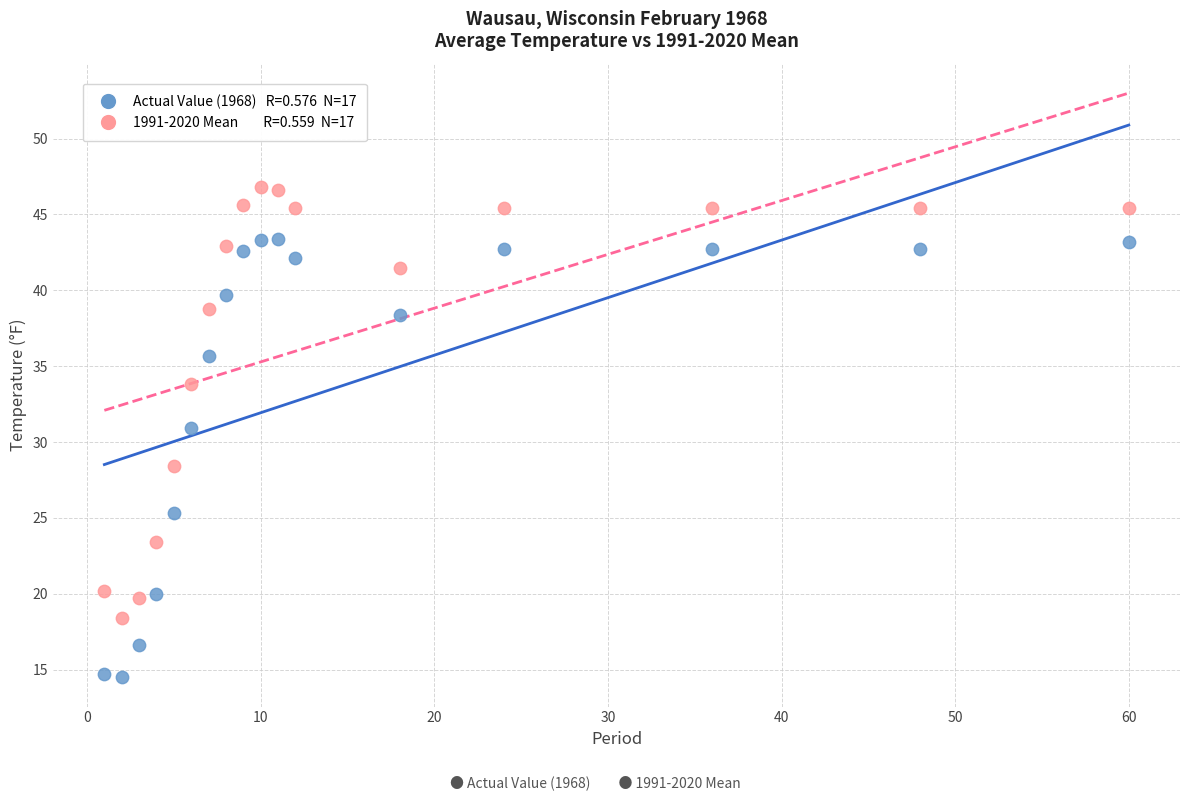

Across all data points, what is the range of Y values (max minus min)?

32.3